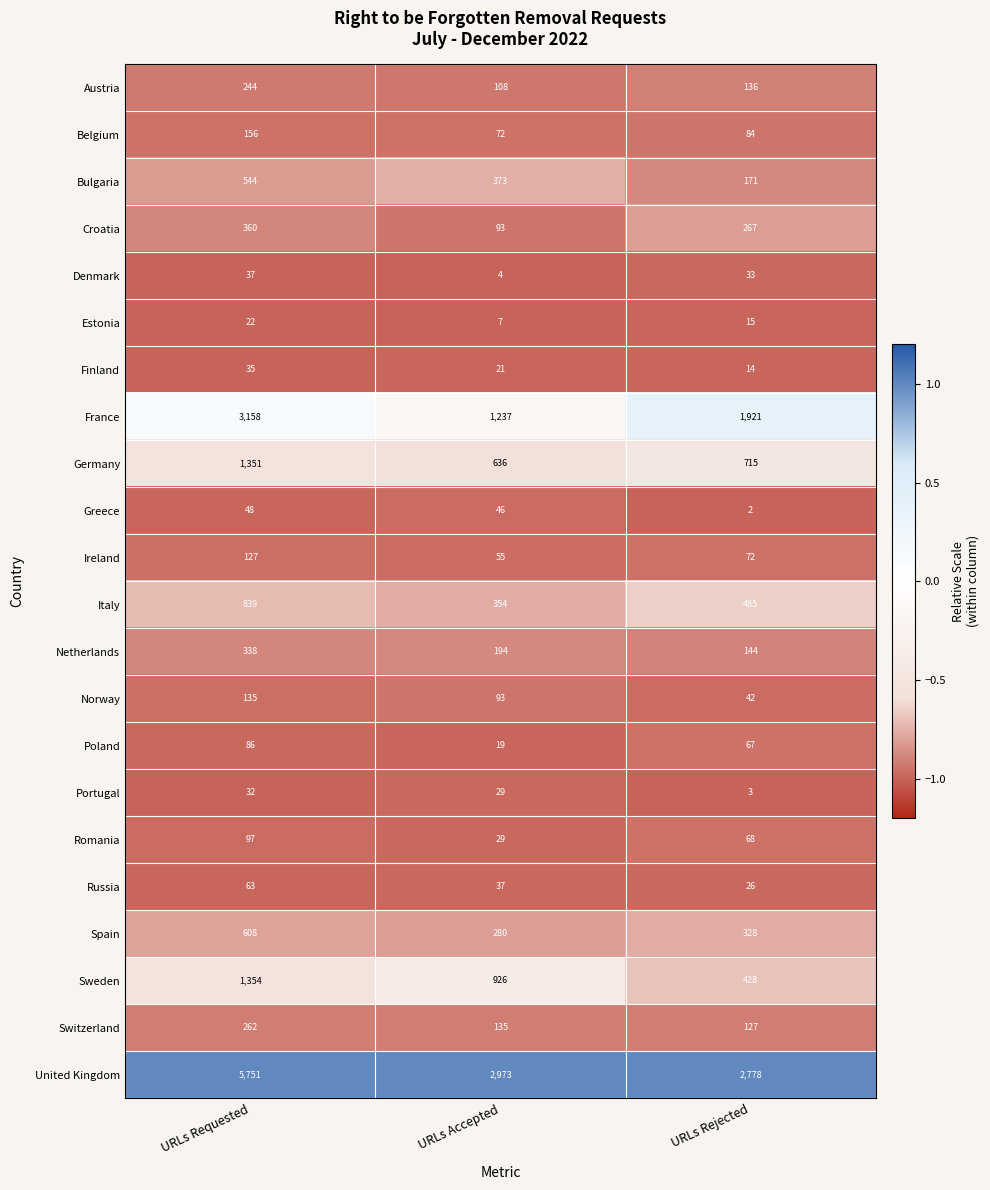

What is the difference between the Switzerland values at URLs Accepted and URLs Requested?

127